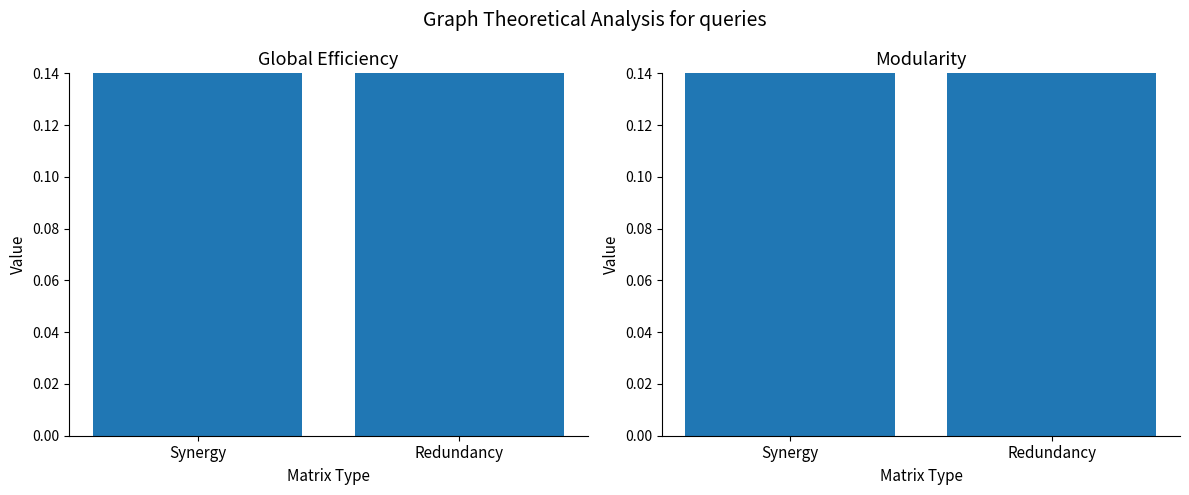

What is the difference between the highest and lowest values at Redundancy?

0.4